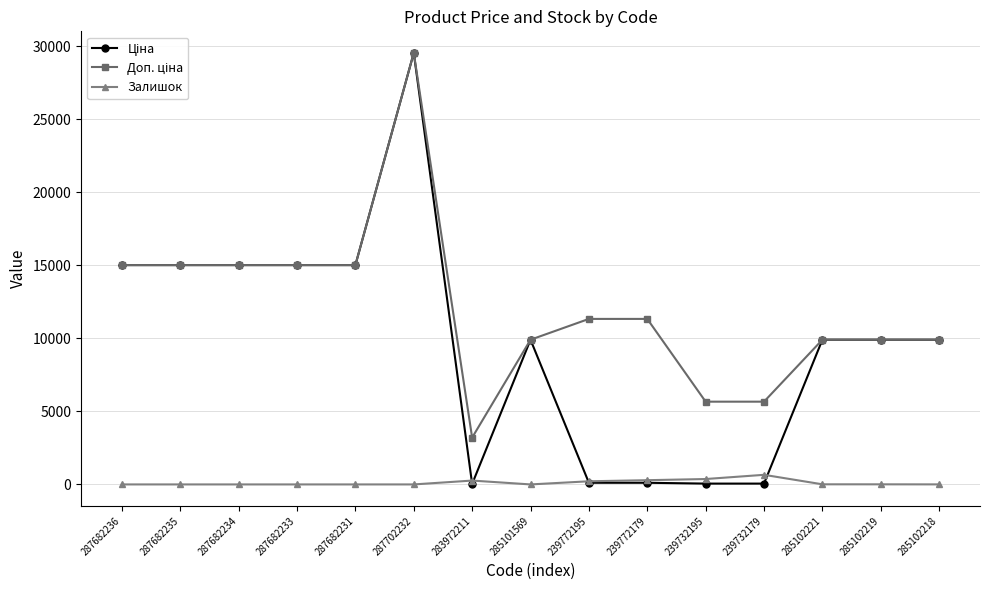

What is the spread (max minus min) of values at 285102221?

9900.5